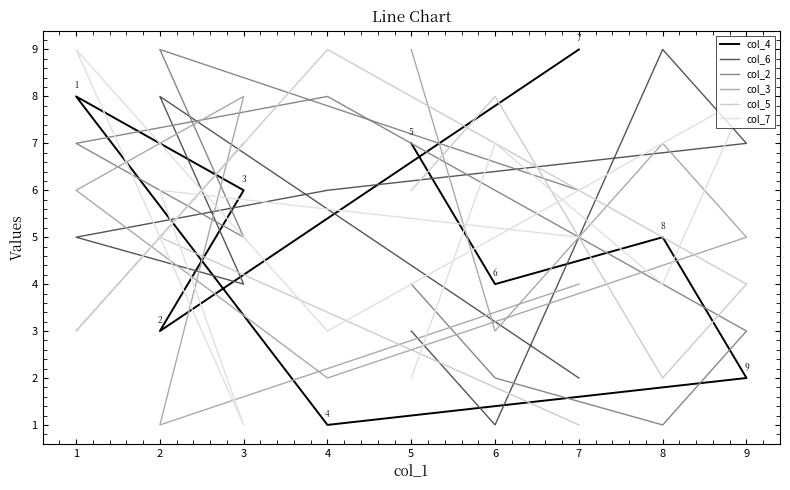

Does the chart display data point markers on the line(s)?

No